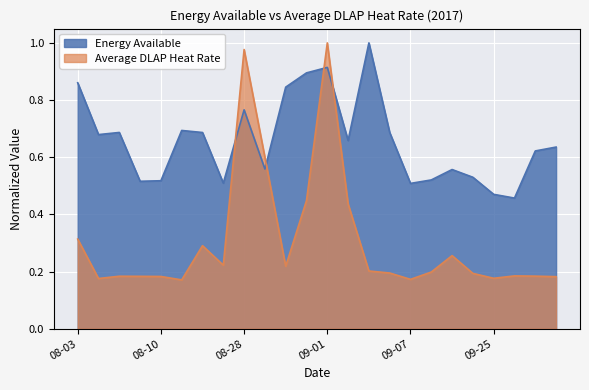

What is the average value of the Average DLAP Heat Rate series?

0.3